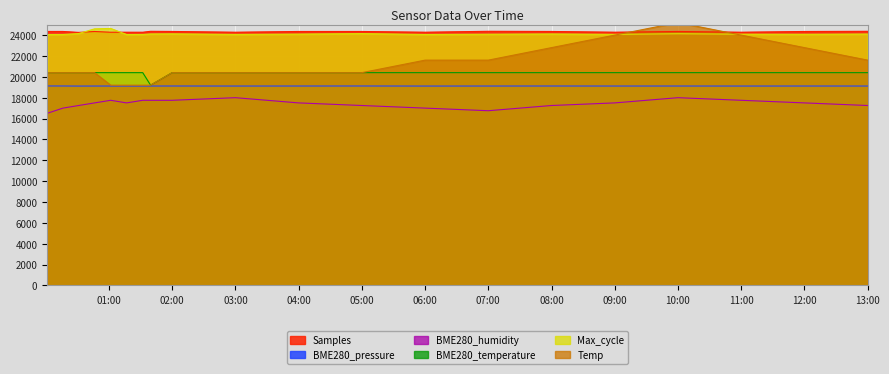

True or false: BME280_temperature has a value of 20400.0 at 09:00.

True